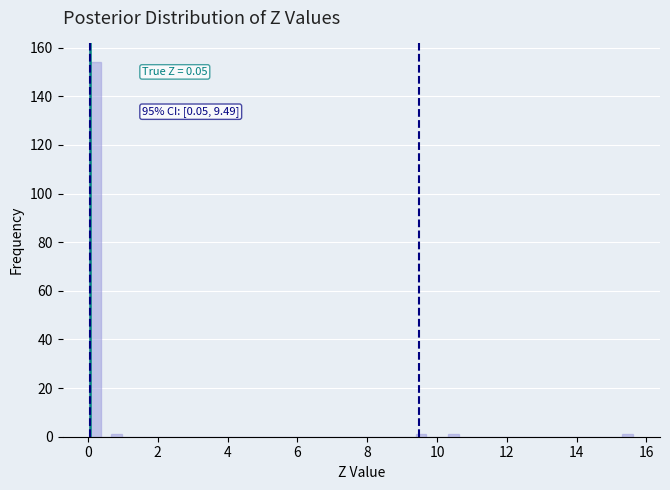

Read against the x-axis, roughly where is the centre of the tallest bar?

0.2